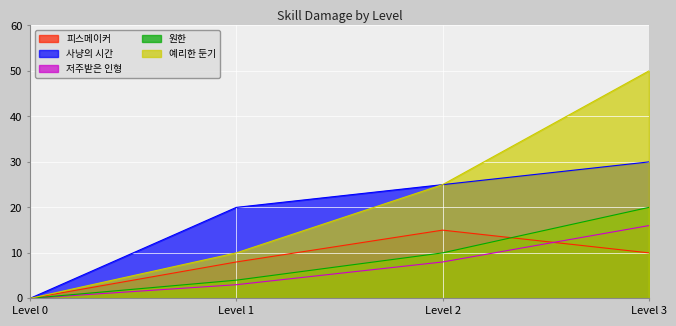

Between Level 0 and Level 3, which series saw the biggest shift?

예리한 둔기